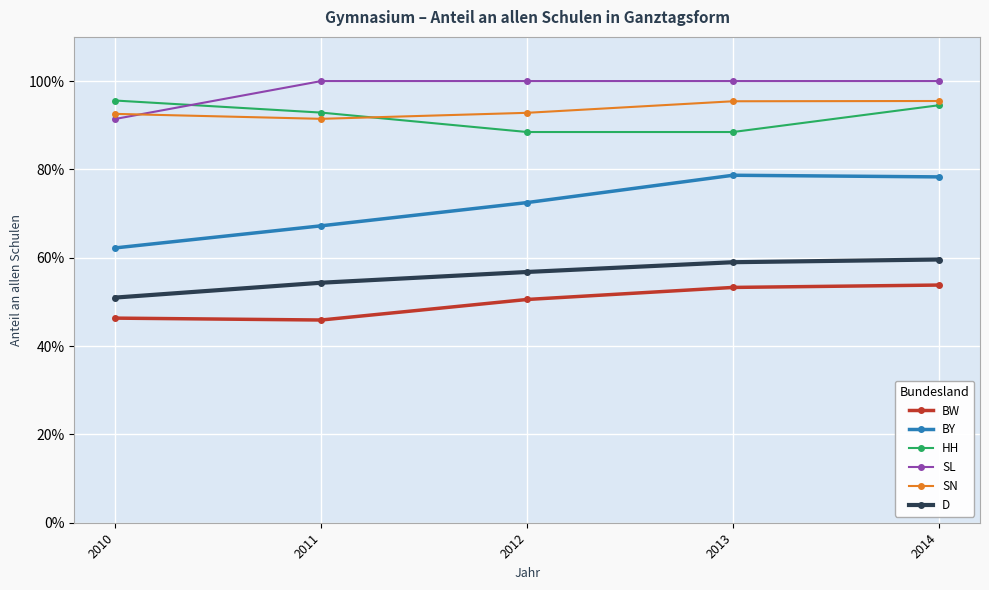

Does the chart have visible grid lines?

Yes